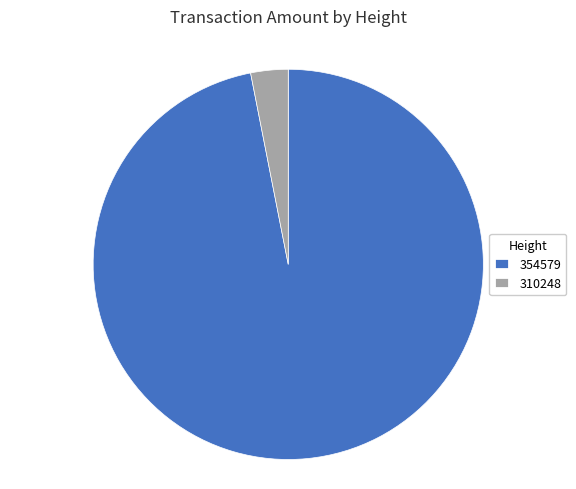

The 354579 slice represents 97% of the pie. True or false?

True